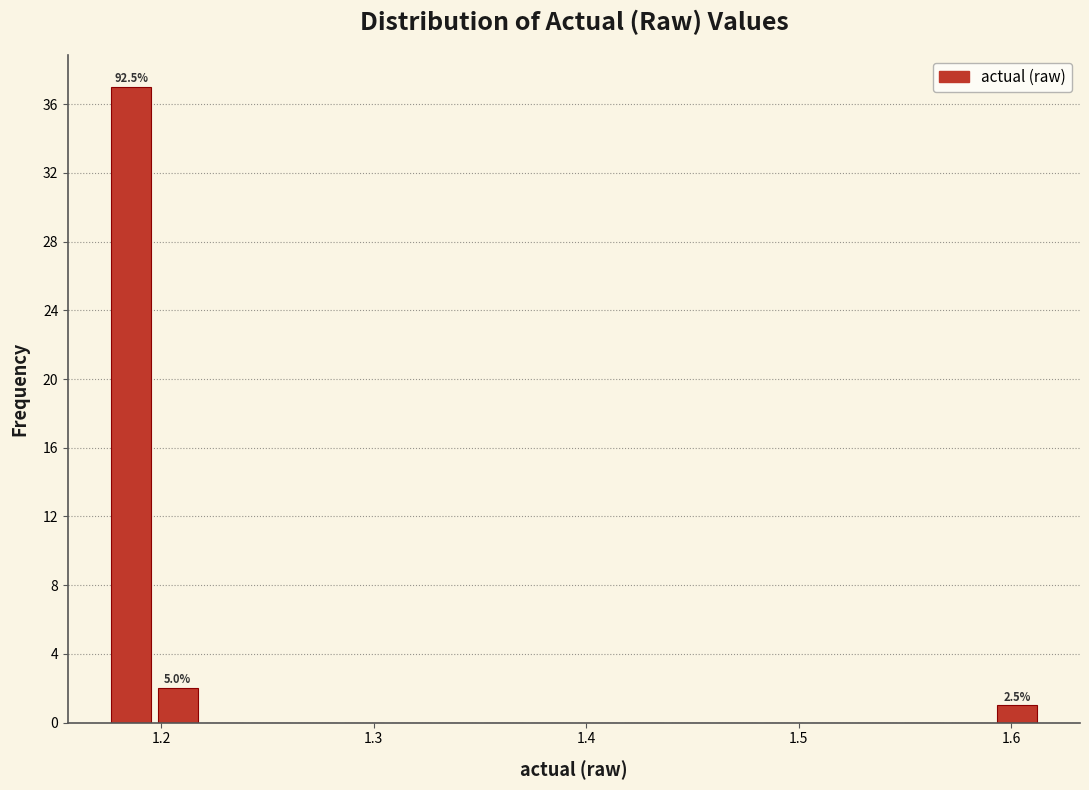

Read against the x-axis, roughly where is the centre of the tallest bar?

1.19